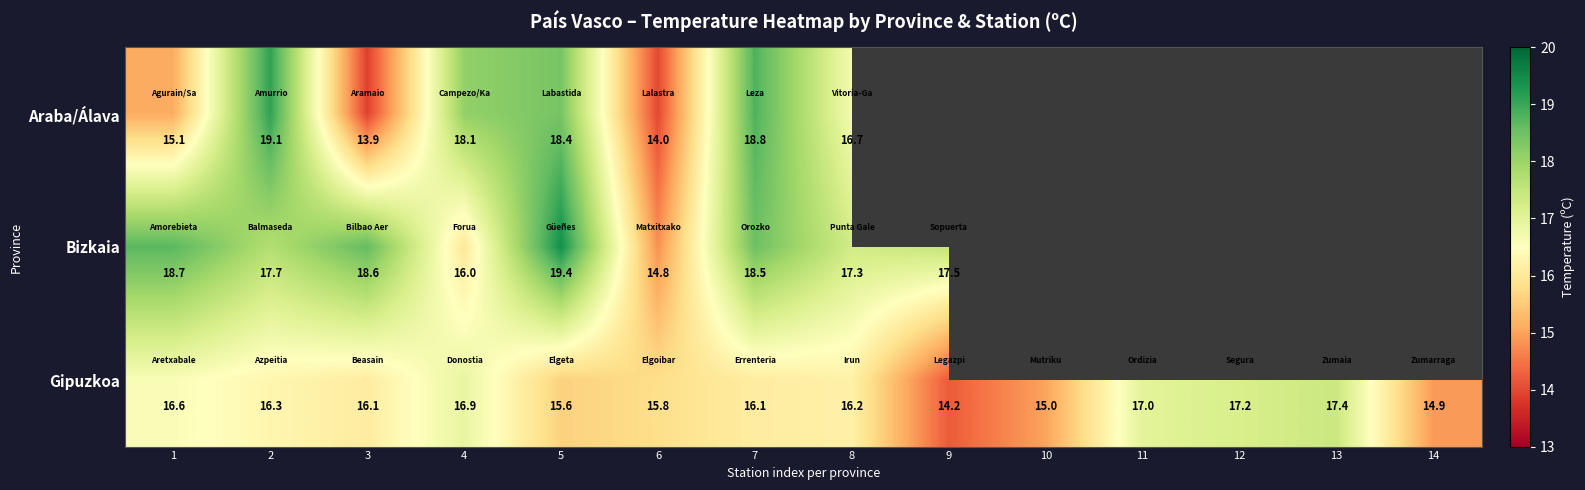

At which label is Gipuzkoa closest to 15?

10